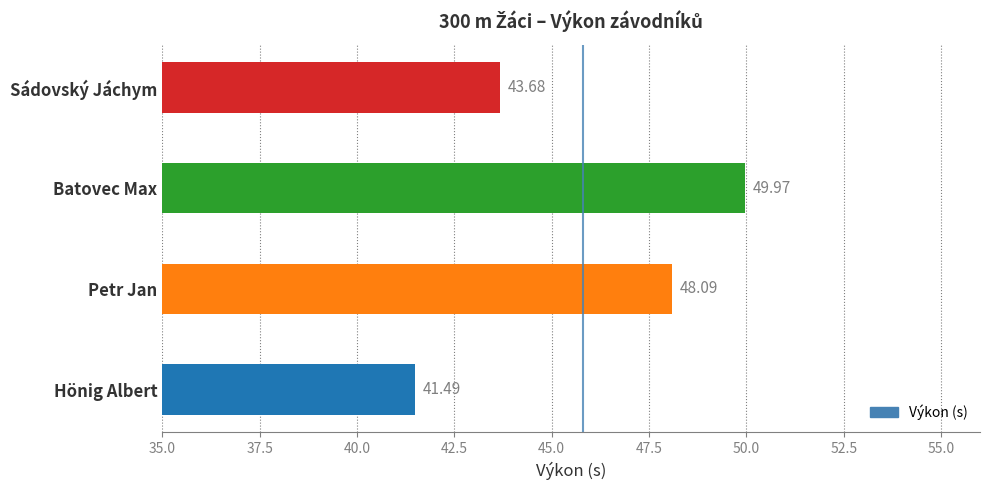

Which category has the lowest value across all series?

Hönig Albert